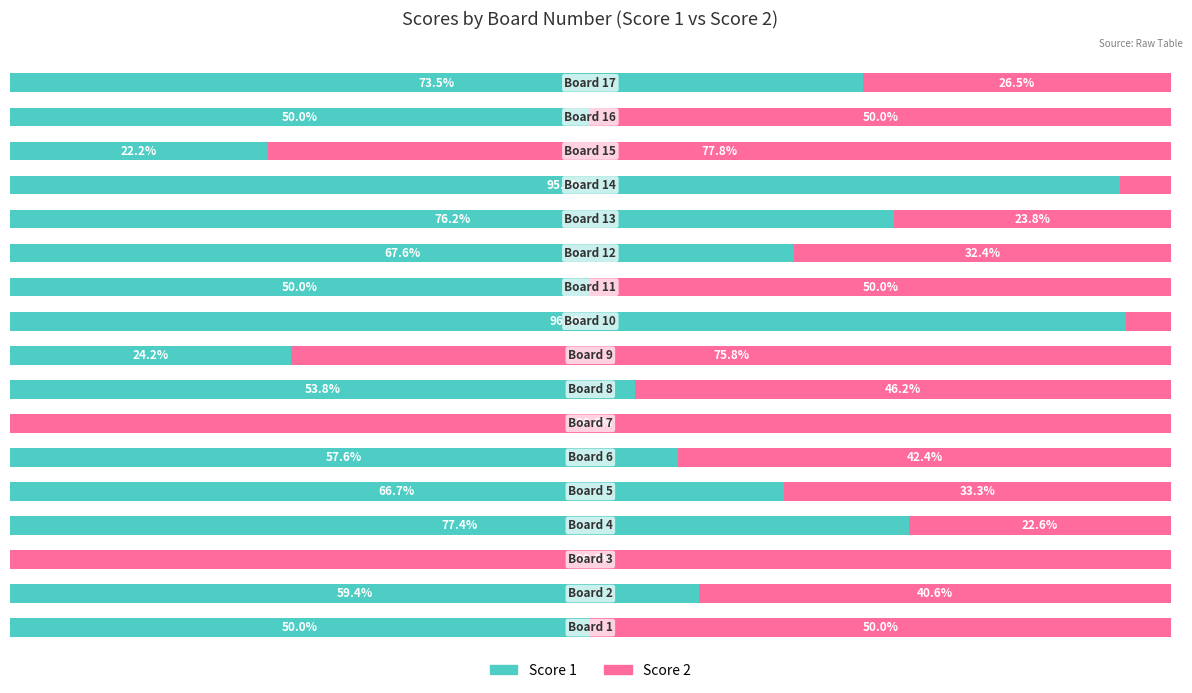

What are all the series names shown in the legend?

Score 1, Score 2